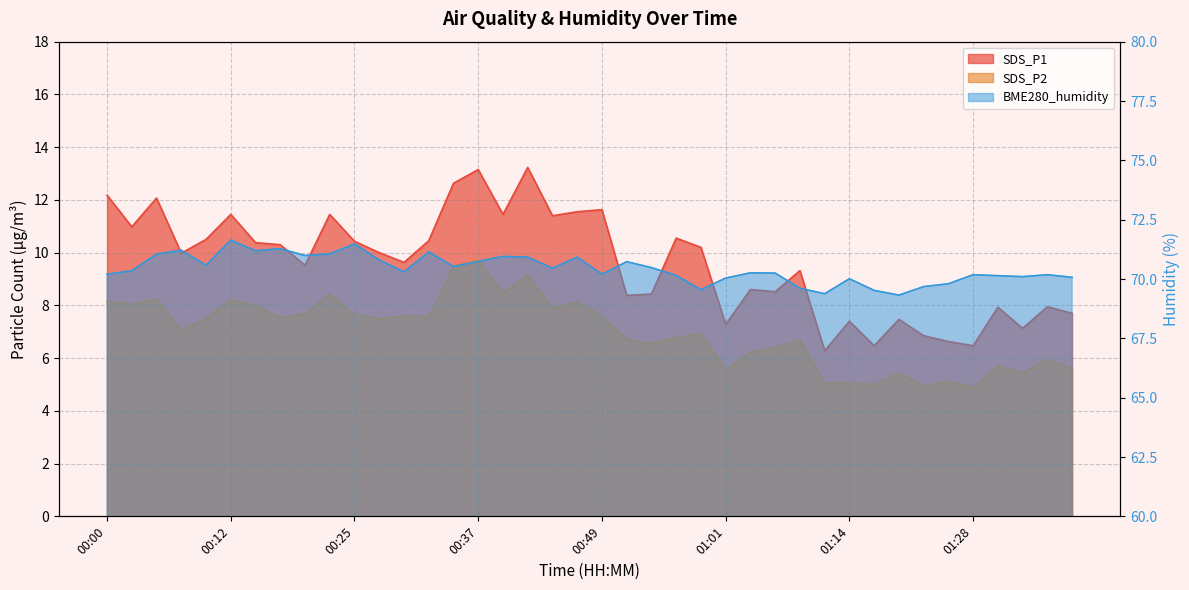

The SDS_P1 series shows 10.1 at 01:19. True or false?

False